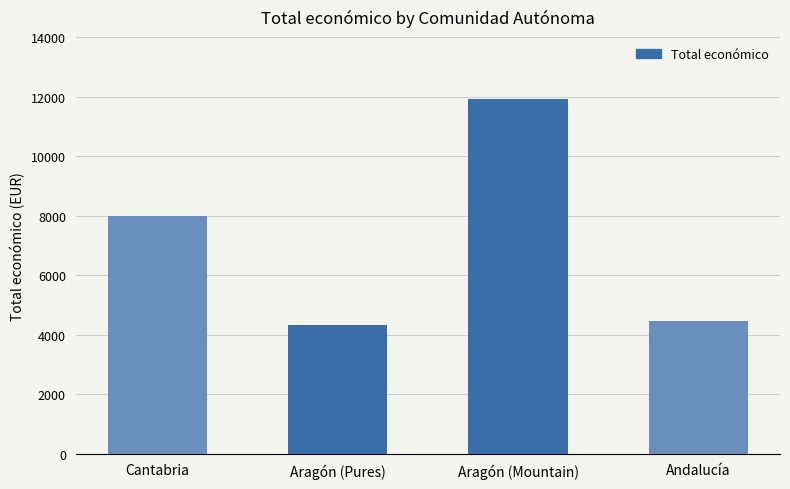

What is the difference between the maximum and minimum values?

7600